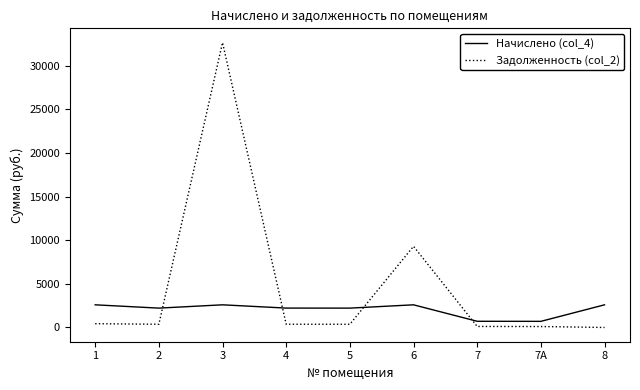

True or false: Задолженность (col_2) and Начислено (col_4) cross at least once.

True